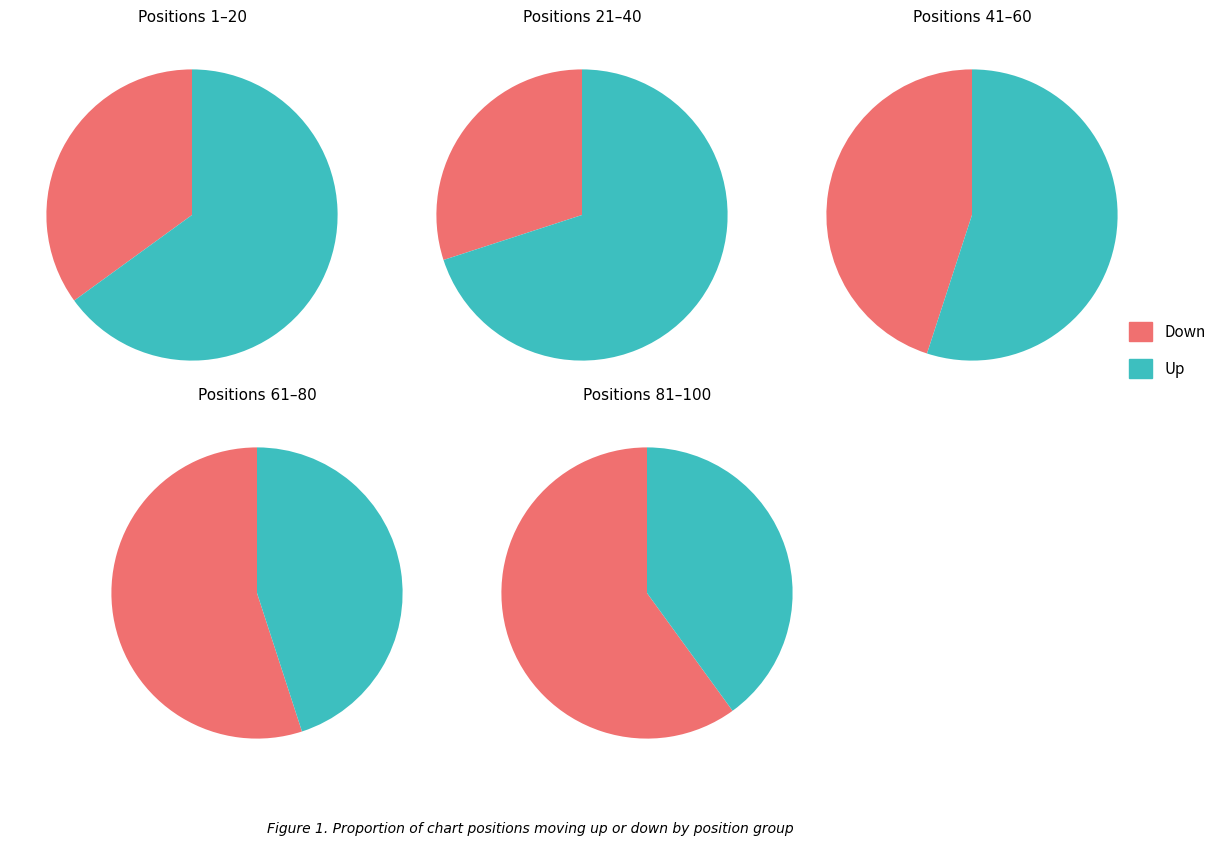

Which has a higher value, up or down?

up